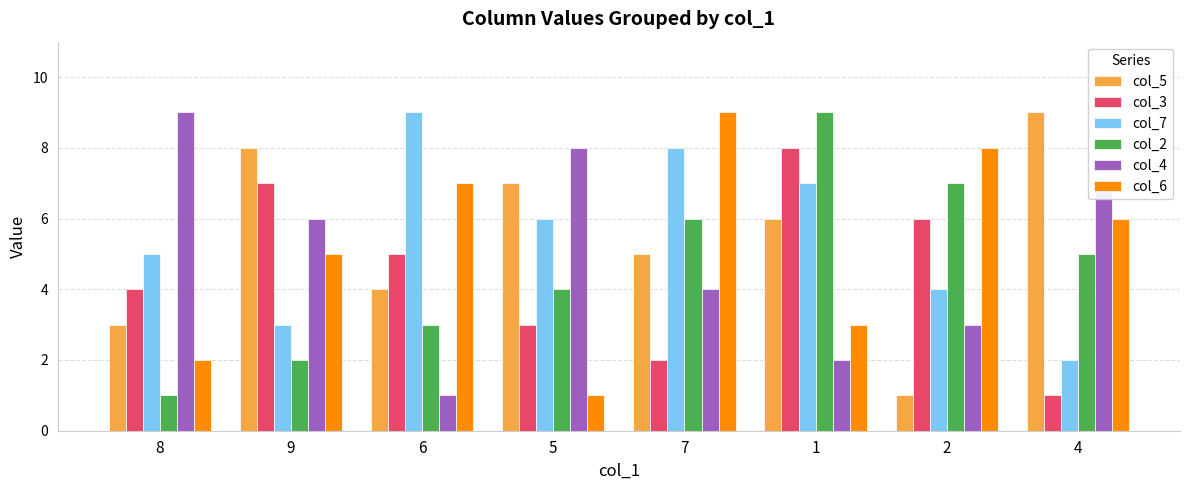

What are all the series names shown in the legend?

col_5, col_3, col_7, col_2, col_4, col_6